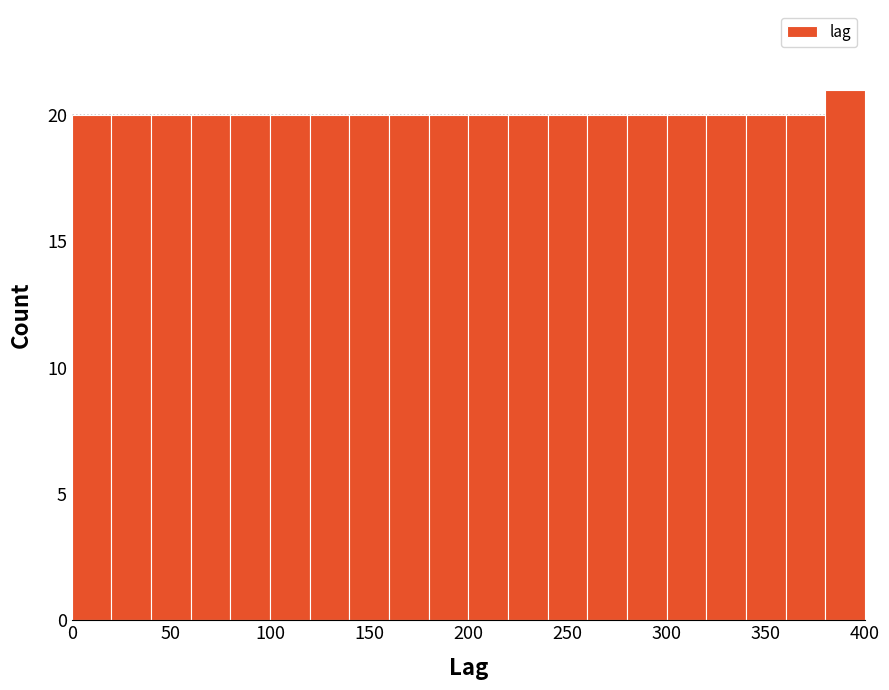

Over which range of the x-axis is the bar tallest?

380 to 400